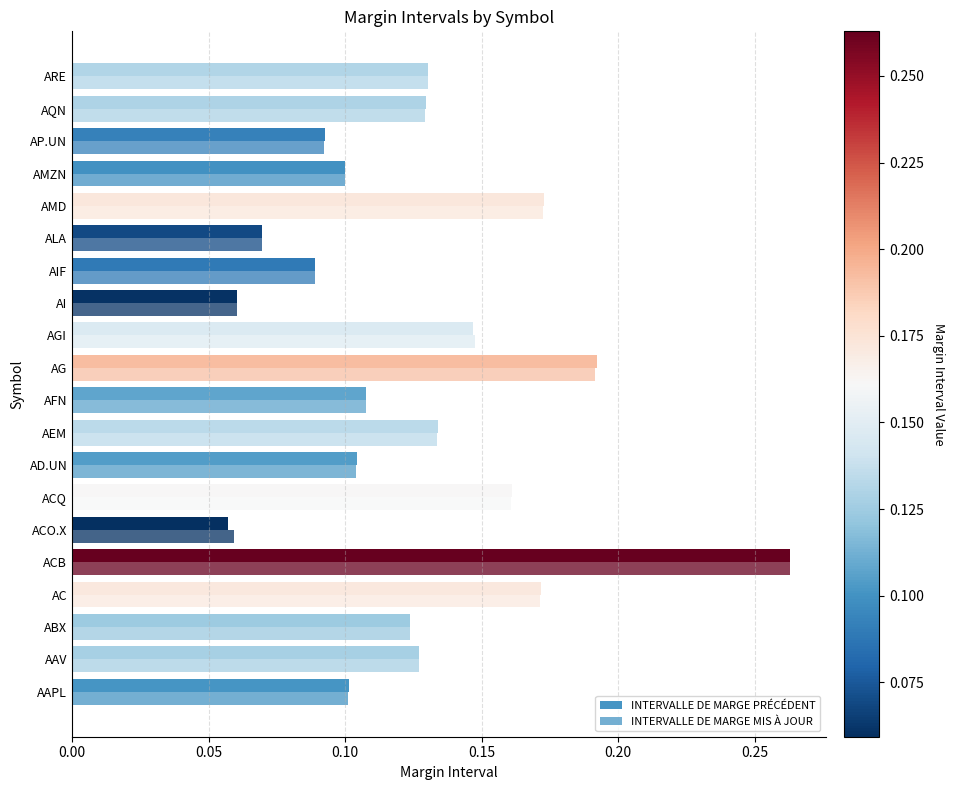

Count the INTERVALLE DE MARGE PRÉCÉDENT values in the range 0 to 1.

20